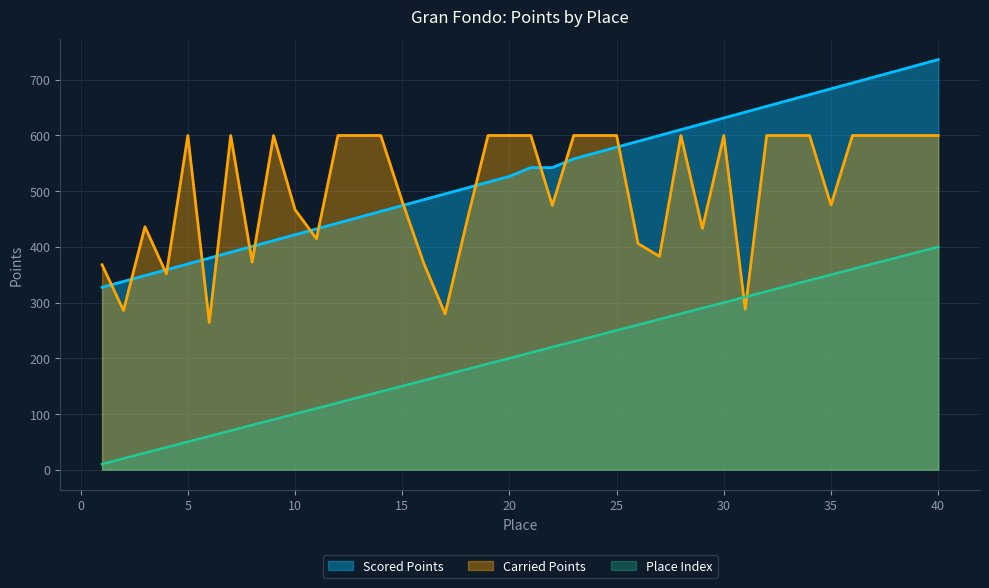

Read the Carried Points value at 31.

288.1